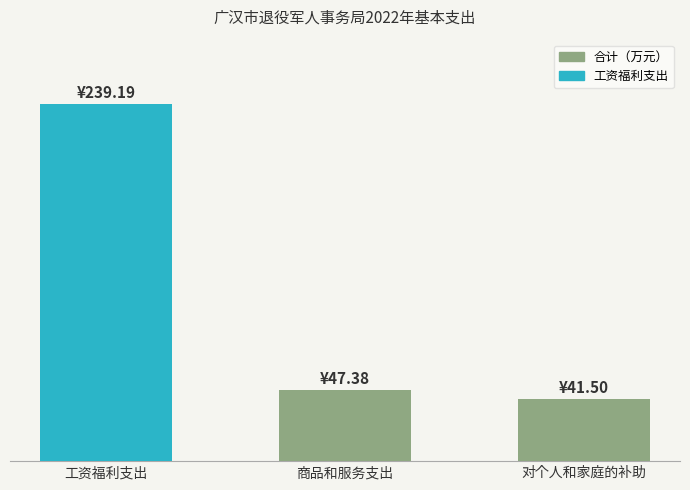

Approximately how many times larger is the value at 工资福利支出 compared to 商品和服务支出?

5.0